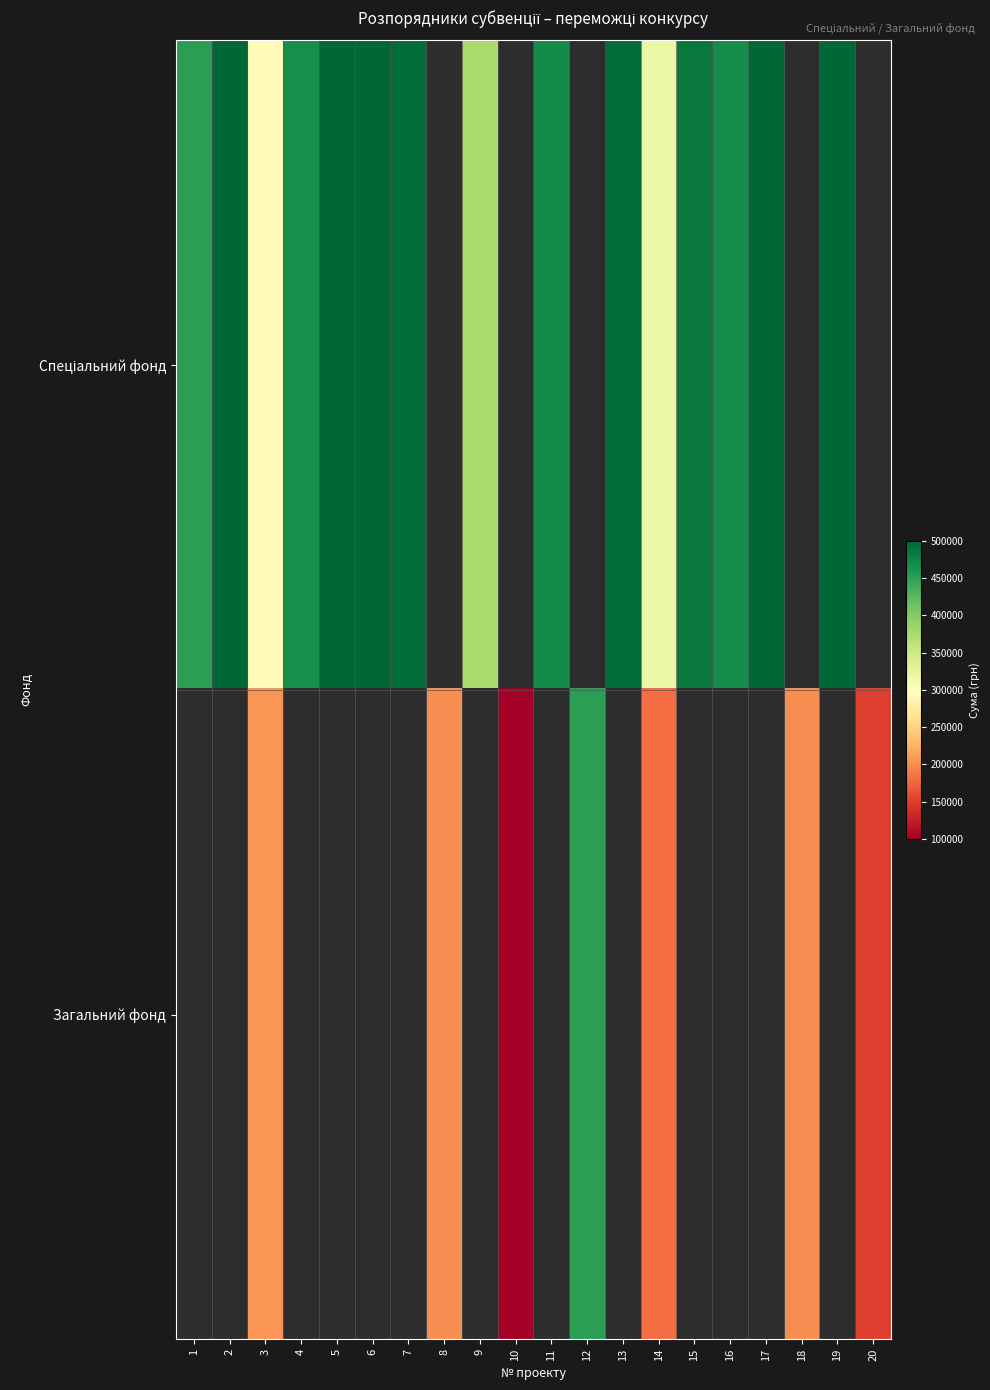

Rank the series by their average value, from lowest to highest.

Спеціальний фонд, Загальний фонд